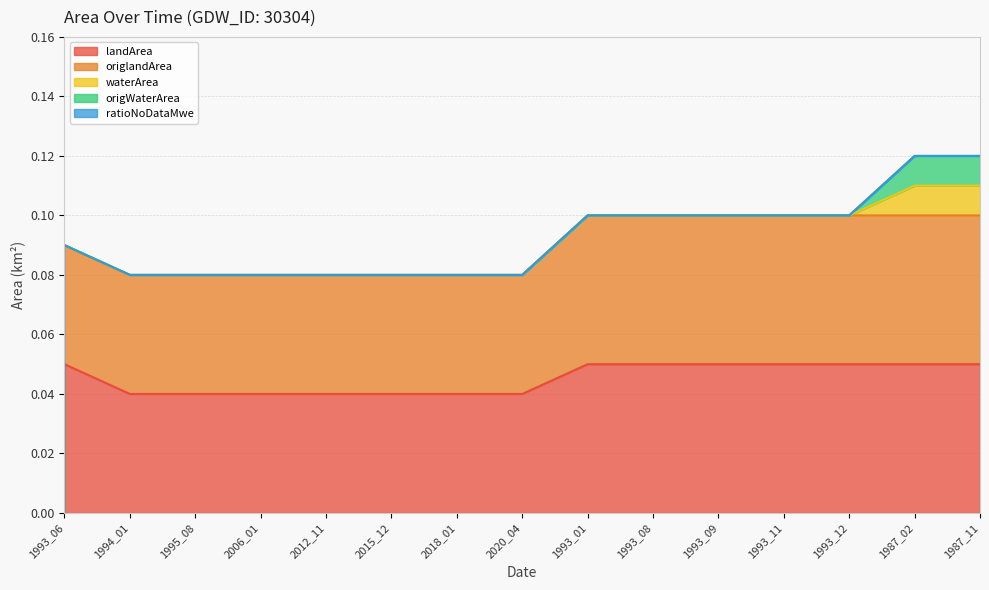

True or false: origlandArea has a value of 0.0 at 2018_01.

True